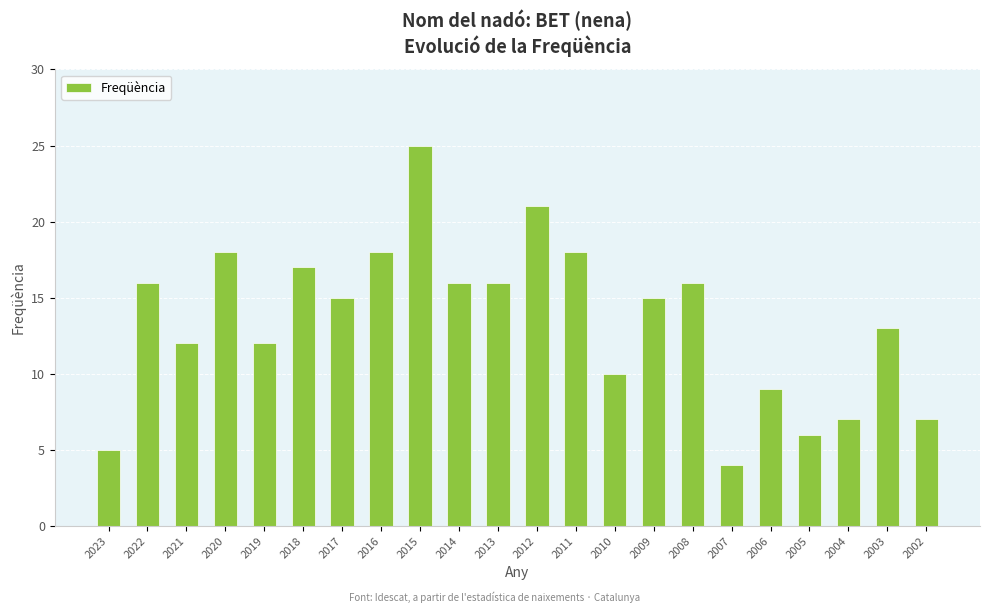

Reading right to left, transcribe all the data shown in this chart.

7	13	7	6	9	4	16	15	10	18	21	16	16	25	18	15	17	12	18	12	16	5